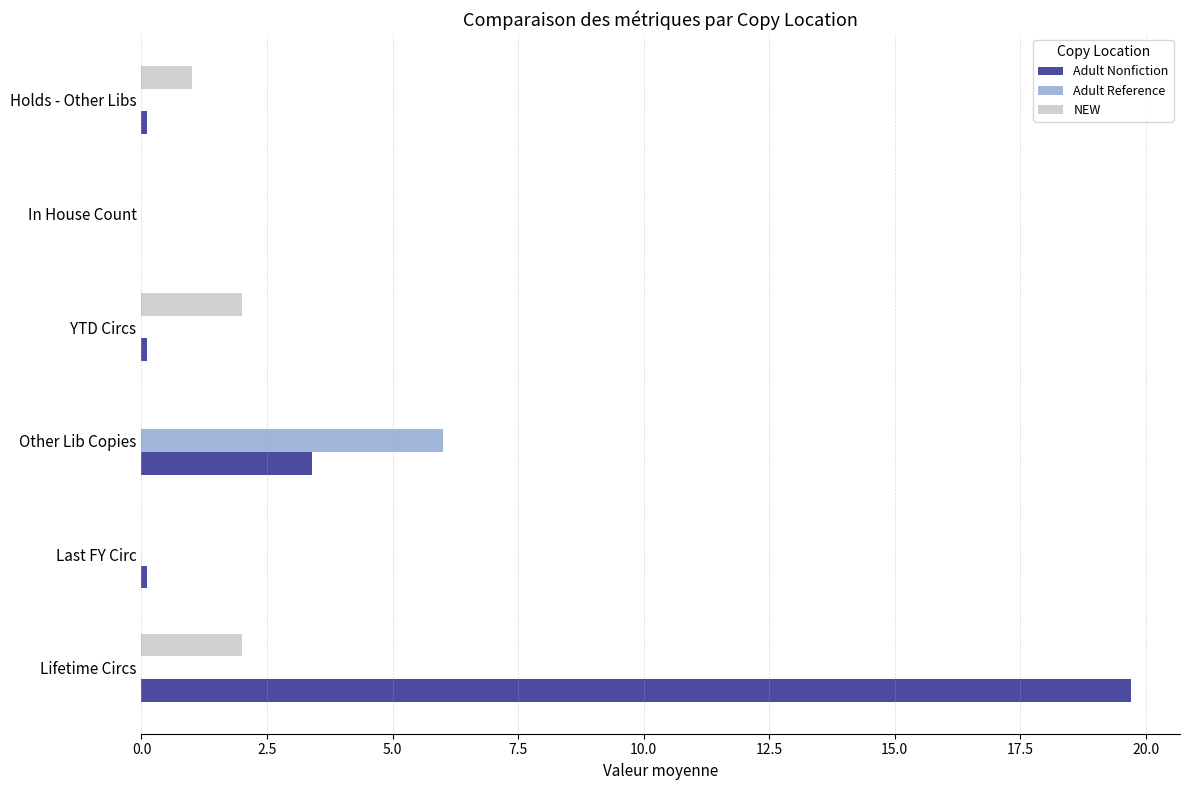

Which series has the largest total across all categories?

Adult Nonfiction